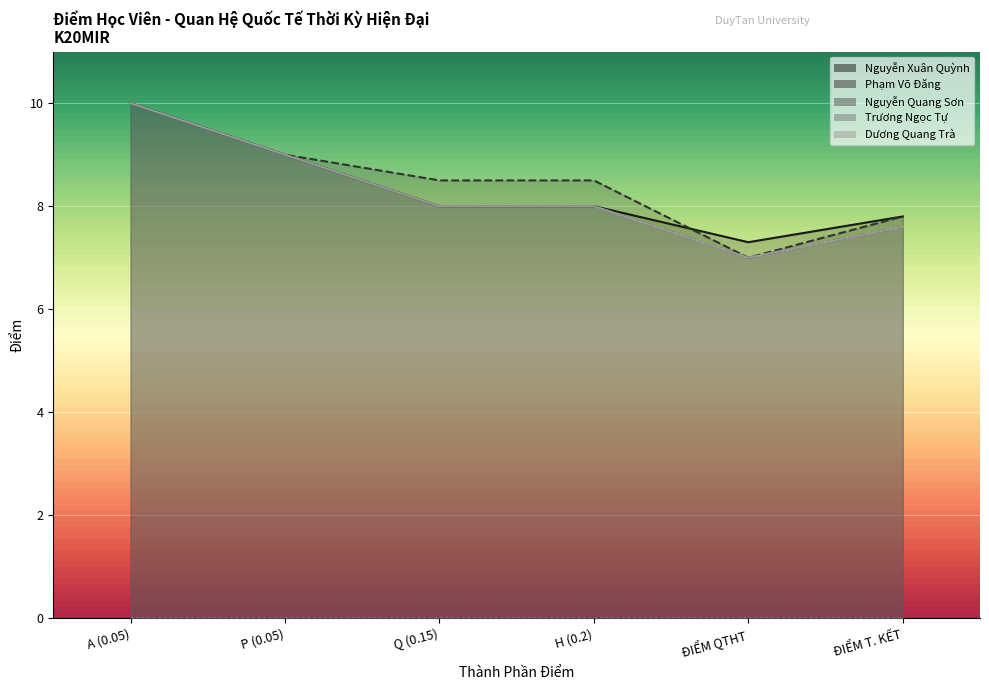

What is the total value across all series at ĐIỂM T. KẾT?

30.8